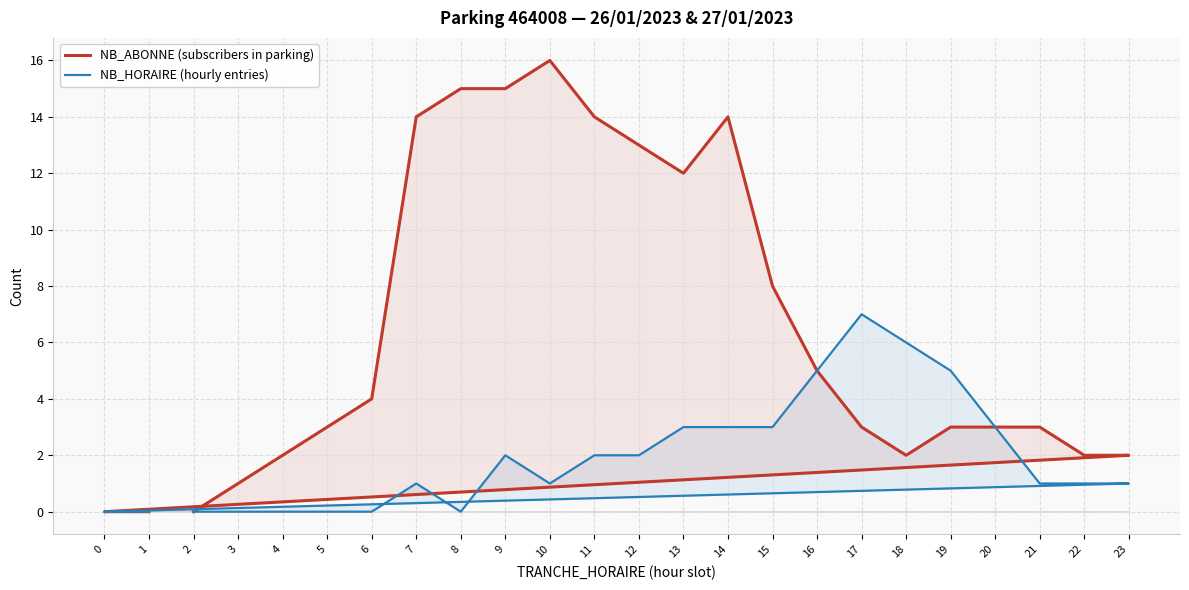

How many interior local valleys does the NB_HORAIRE (hourly entries) series have?

2